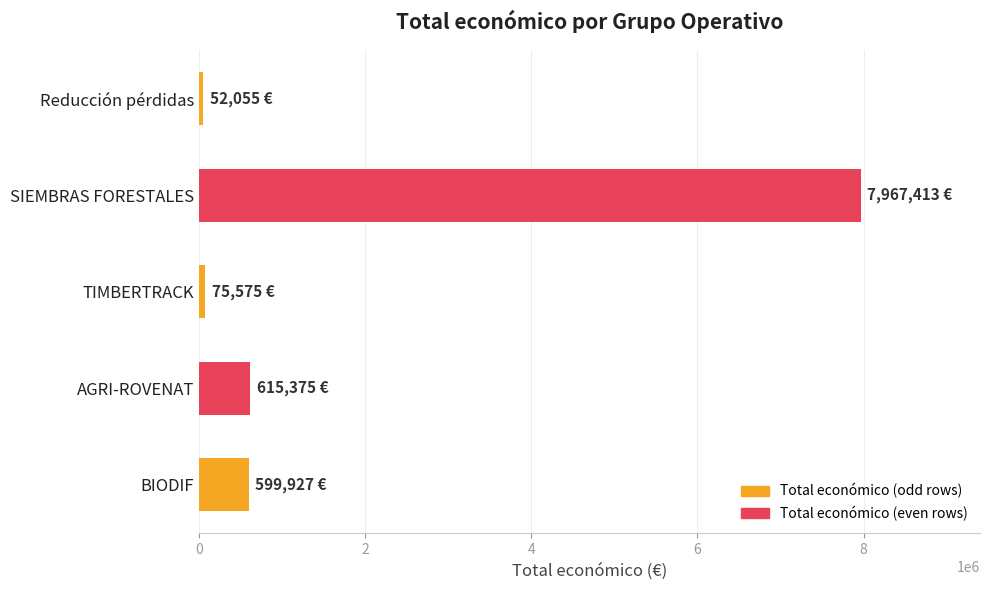

Which has a higher value, SIEMBRAS FORESTALES or AGRI-ROVENAT?

SIEMBRAS FORESTALES